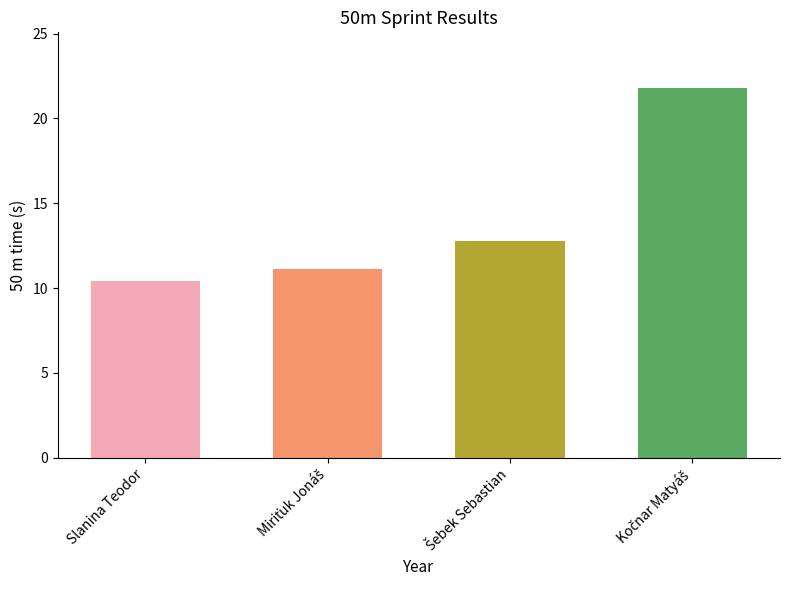

What is the sum of all values?

56.1